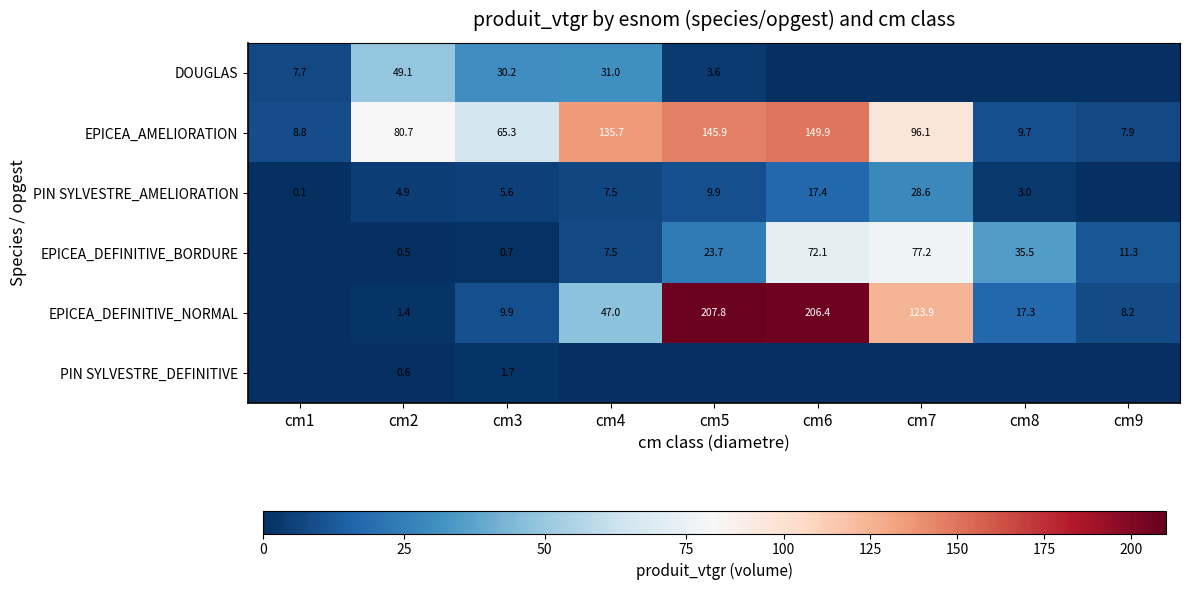

What is the difference between the highest and lowest values at cm2?

80.2